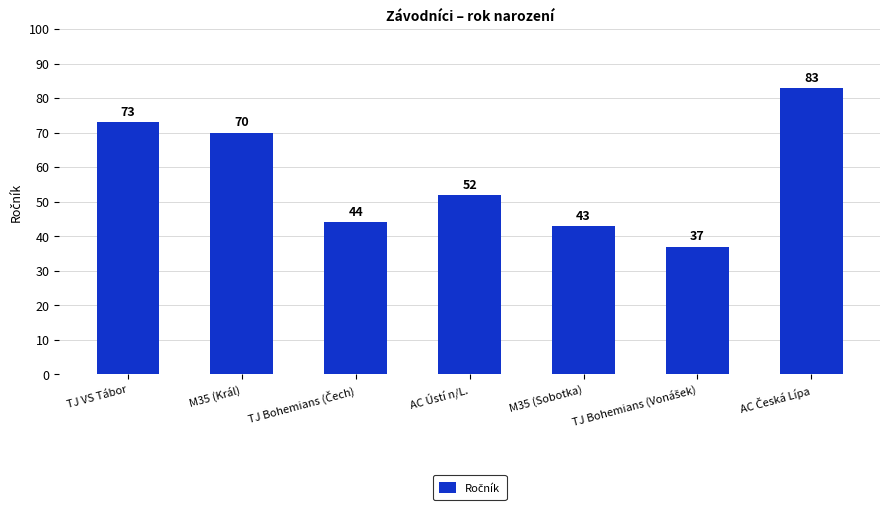

Where is the data nearest to the value 60?

AC Ústí n/L.